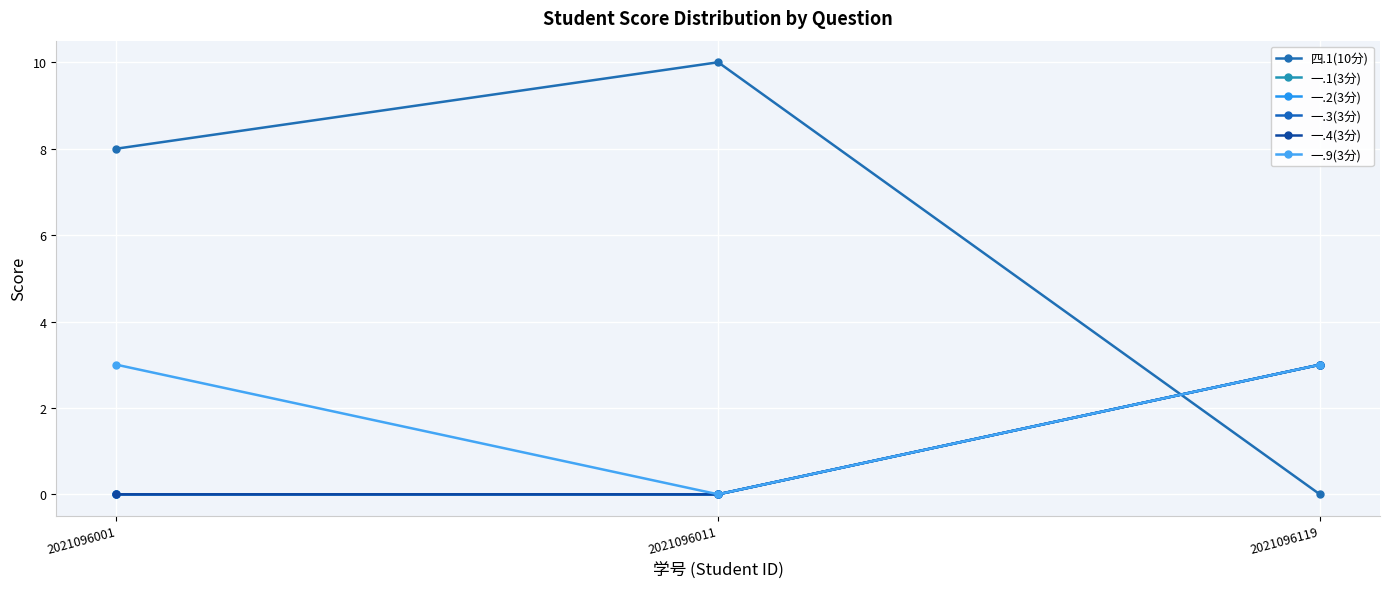

Does the chart display data point markers on the line(s)?

Yes